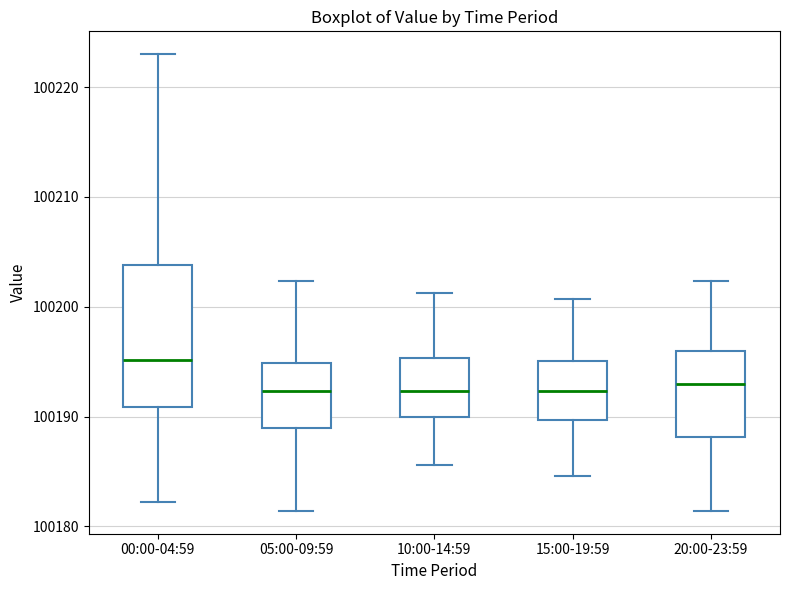

Reading left to right, transcribe this box plot: for each box, give where its median line is, the range the box spans, and where its two whiskers end, as read against the y-axis. The values are not printed on the chart, so give them approximately, as read against the axis.

00:00-04:59: median 100195, box 100191 to 100204, whiskers 100182 to 100223
05:00-09:59: median 100192, box 100189 to 100195, whiskers 100181 to 100202
10:00-14:59: median 100192, box 100190 to 100195, whiskers 100186 to 100201
15:00-19:59: median 100192, box 100190 to 100195, whiskers 100185 to 100201
20:00-23:59: median 100193, box 100188 to 100196, whiskers 100181 to 100202